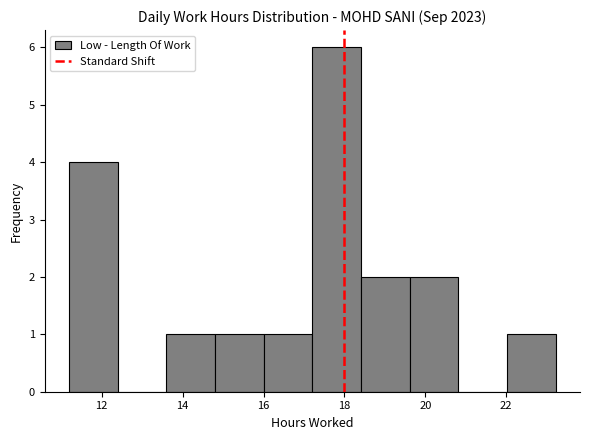

Which range on the x-axis has the tallest bar?

17.2 to 18.4